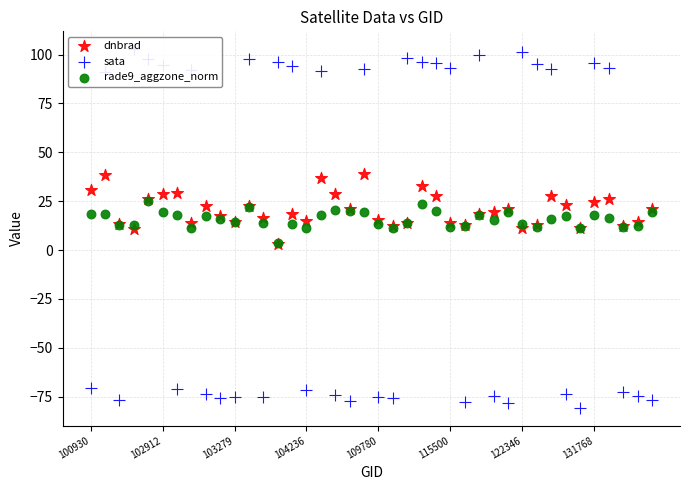

Is the value of sata at 30 greater than the value of dnbrad at 18?

Yes